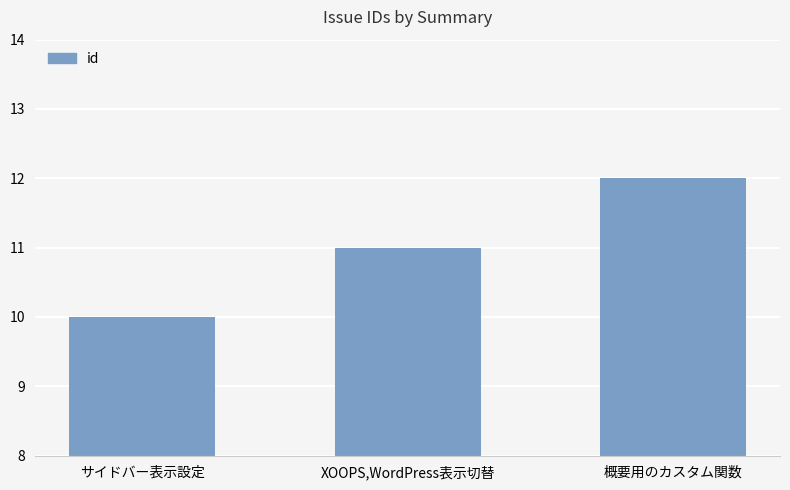

Which label corresponds to the smallest value in the chart?

サイドバー表示設定